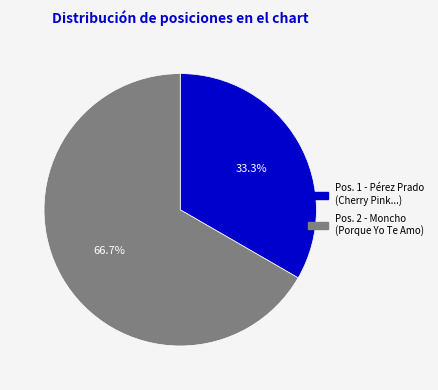

What is the total percentage of Pos. 1 - Pérez Prado (Cherry Pink...) and Pos. 2 - Moncho (Porque Yo Te Amo)?

100.0%